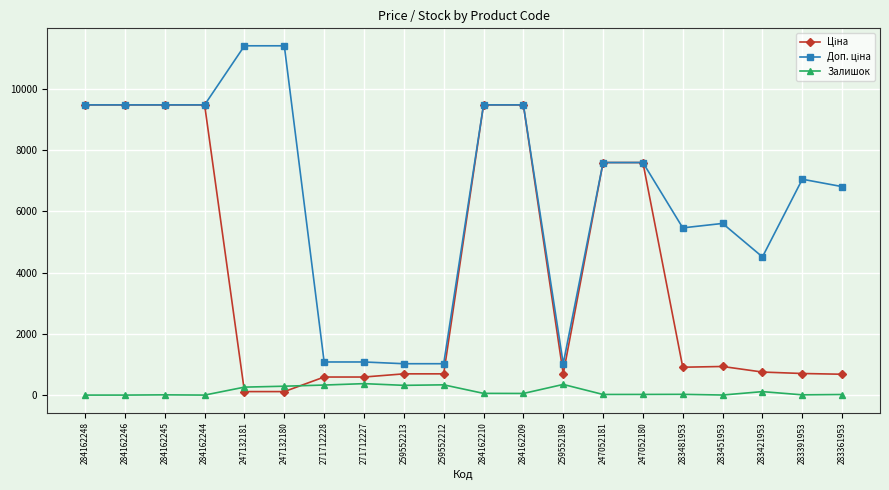

True or false: Залишок has more than 1 points higher than both neighbors.

True